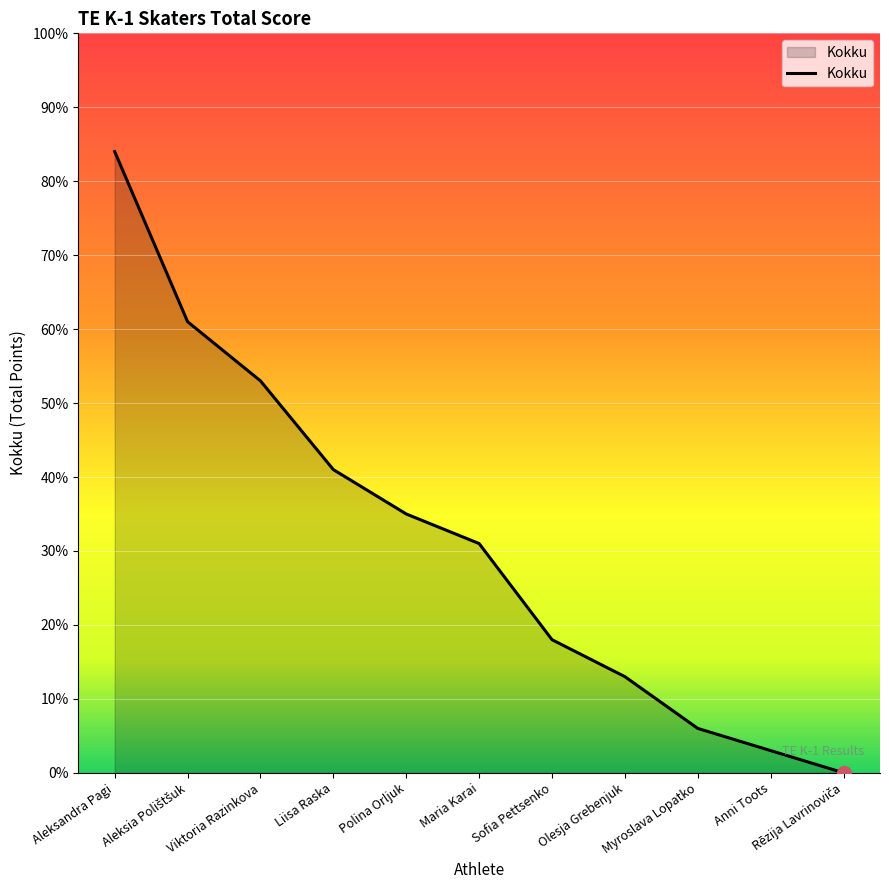

Approximately how many times larger is the value at Liisa Raska compared to Myroslava Lopatko?

6.8